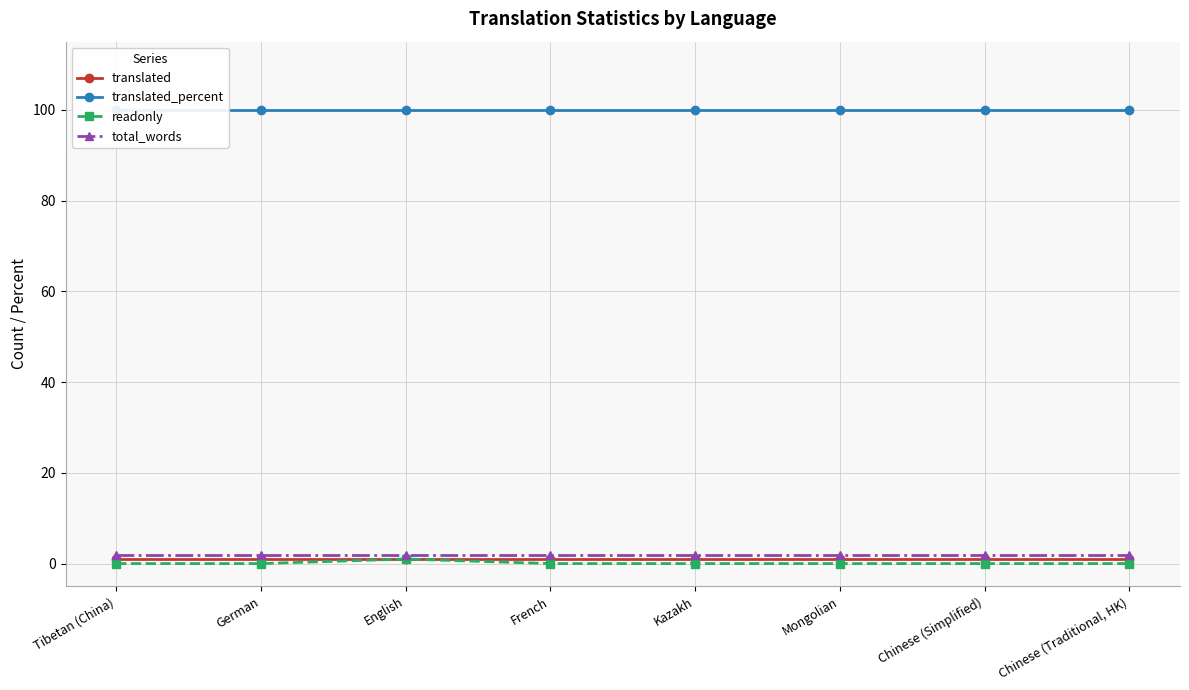

True or false: total_words and readonly cross at least once.

False